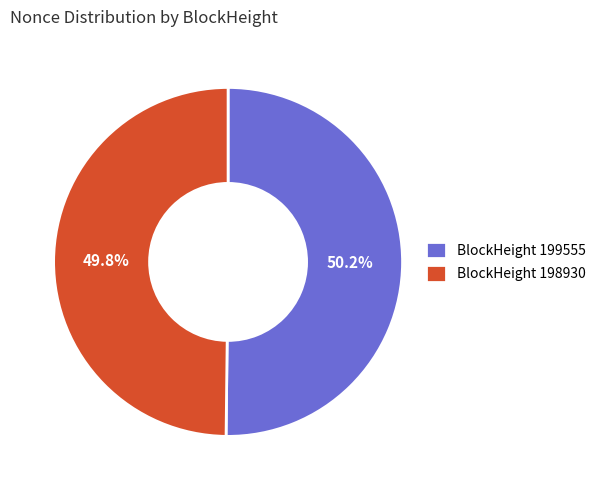

How many slices are in this pie chart?

2